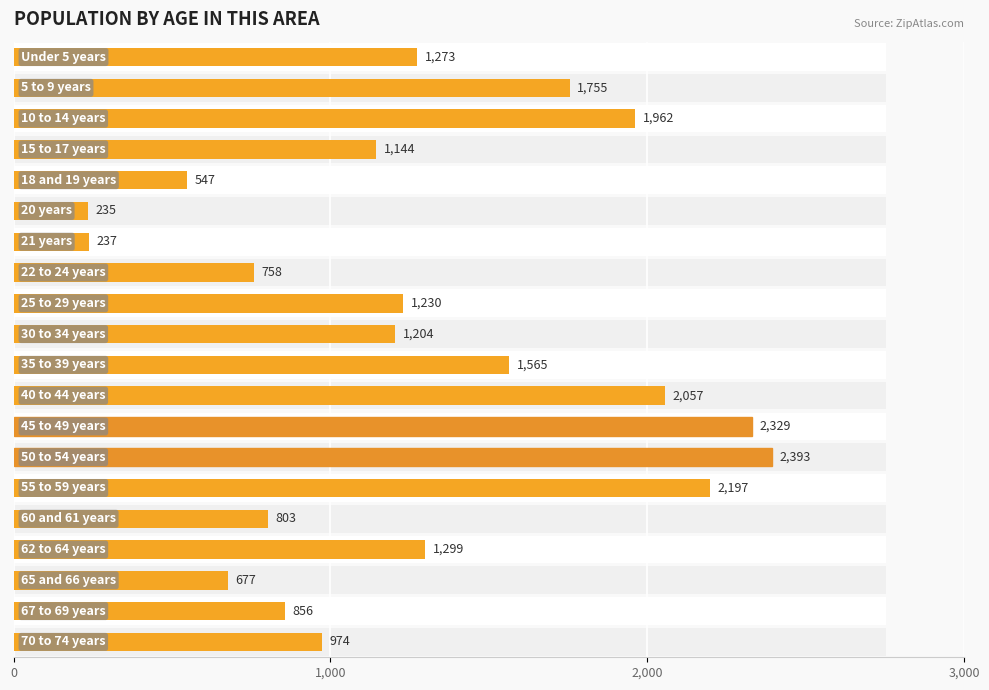

What is the smallest value displayed?

235